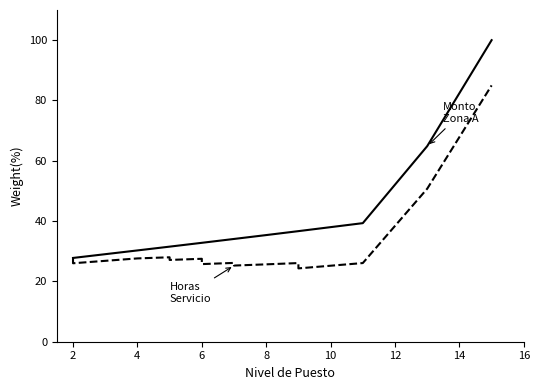

Is it true that Horas Servicio equals 12.1 at 10?

False